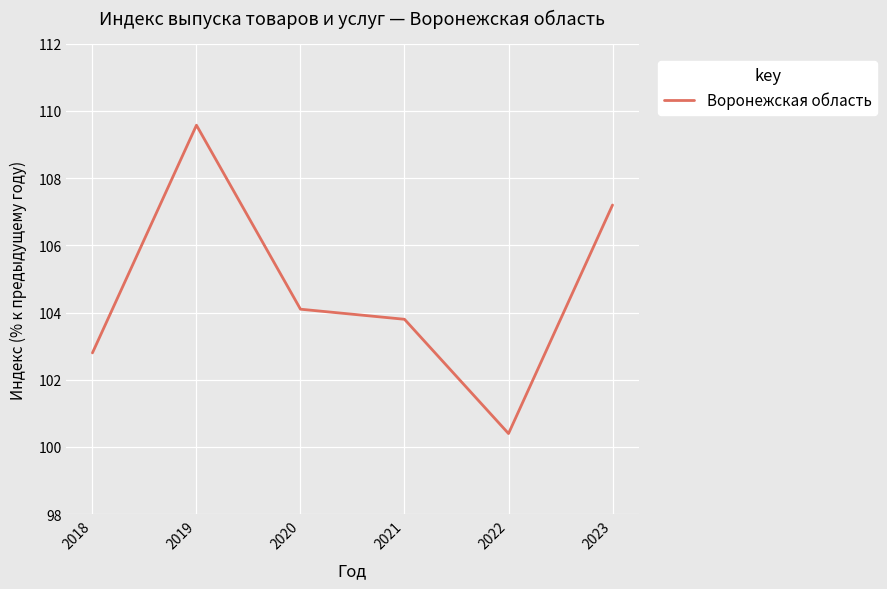

What is the sum of all values?

627.9